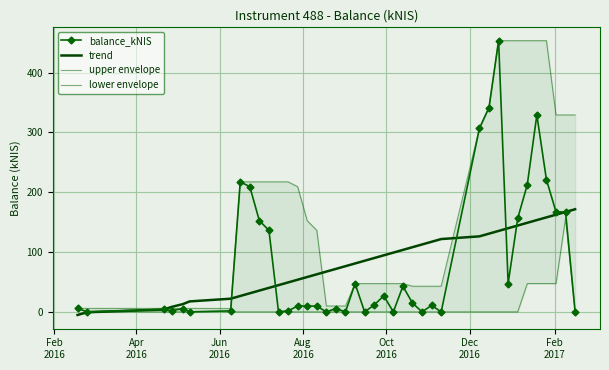

How many data points in lower envelope are above 0?

6